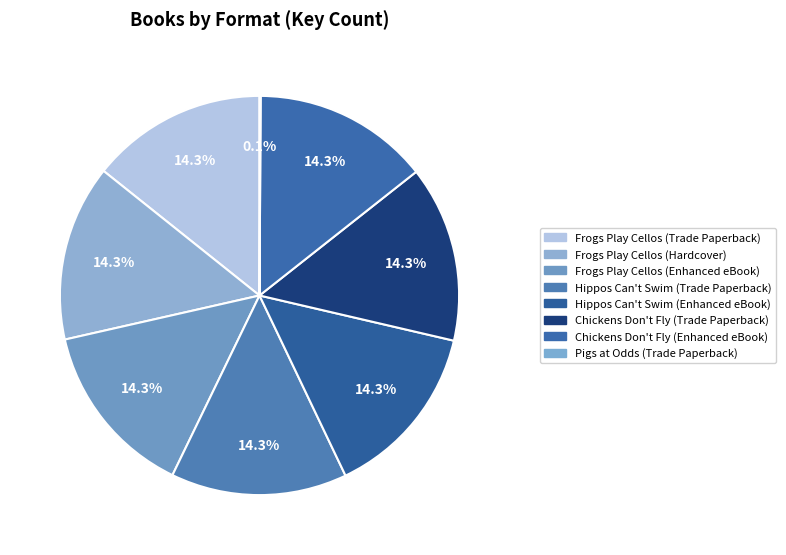

How many segments does this pie chart have?

8